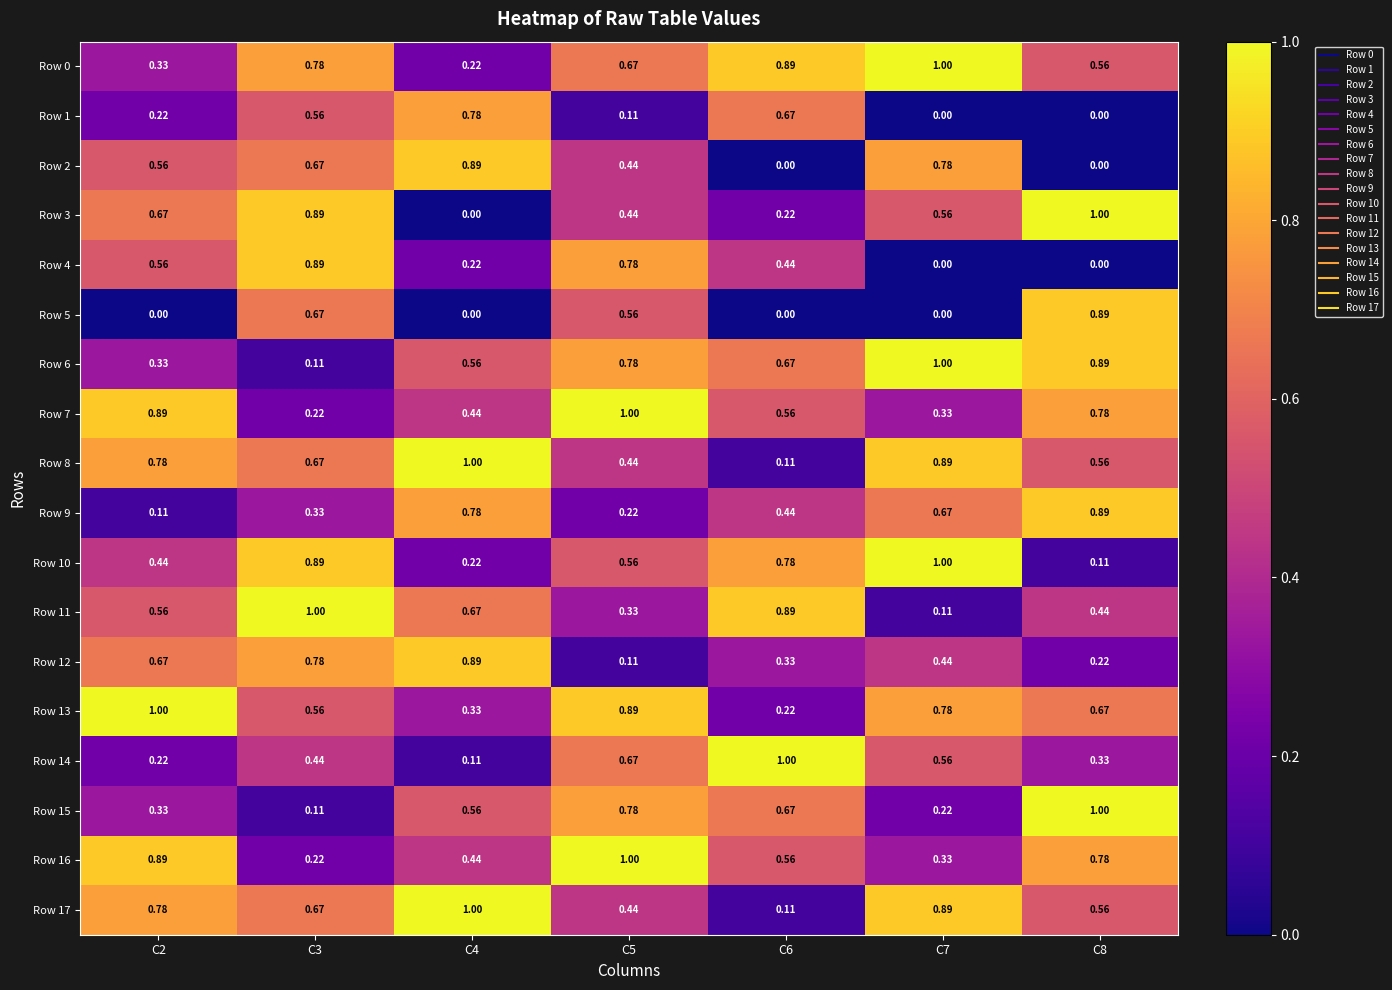

Is the value of Row 17 at C8 greater than the value of Row 5 at C8?

No